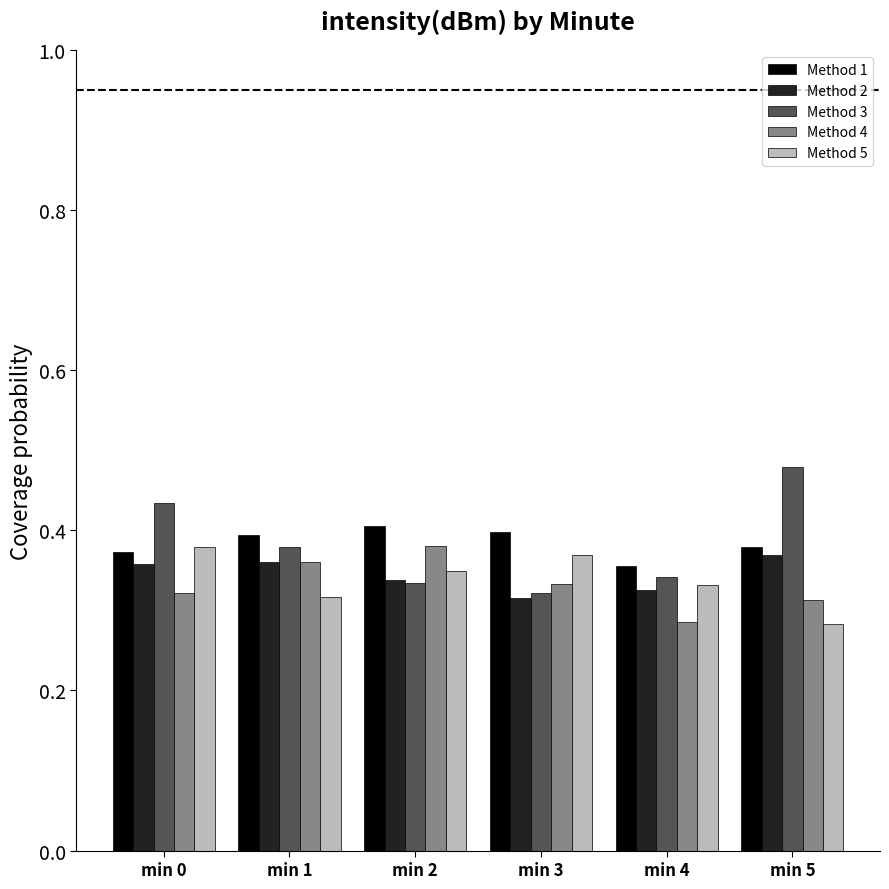

What is the total value across all series at min 0?

1.9